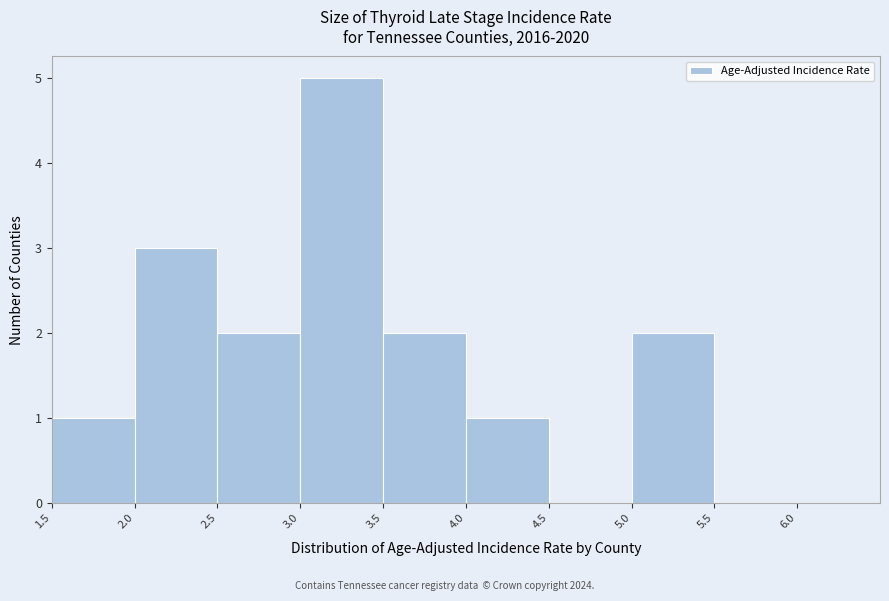

Over which range of the x-axis is the bar tallest?

3.0 to 3.5